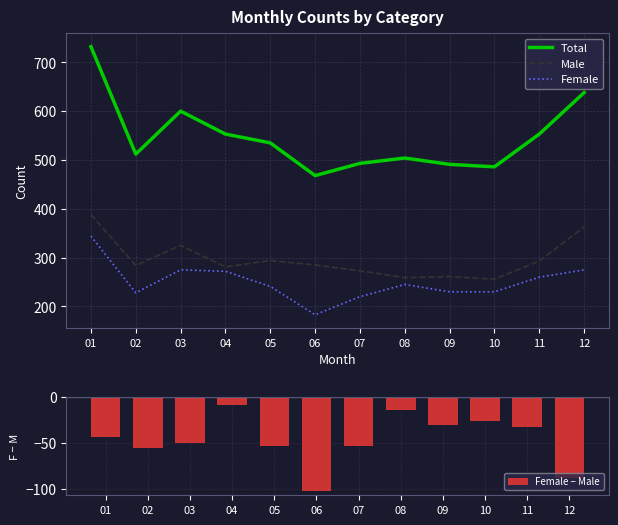

Reading left to right, transcribe all the data shown in this chart.

Total: 732	512	600	553	535	468	493	504	491	486	553	638
Male: 388	284	325	281	294	285	273	259	261	256	293	363
Female: 344	228	275	272	241	183	220	245	230	230	260	275
Female − Male: -44	-56	-50	-9	-53	-102	-53	-14	-31	-26	-33	-88